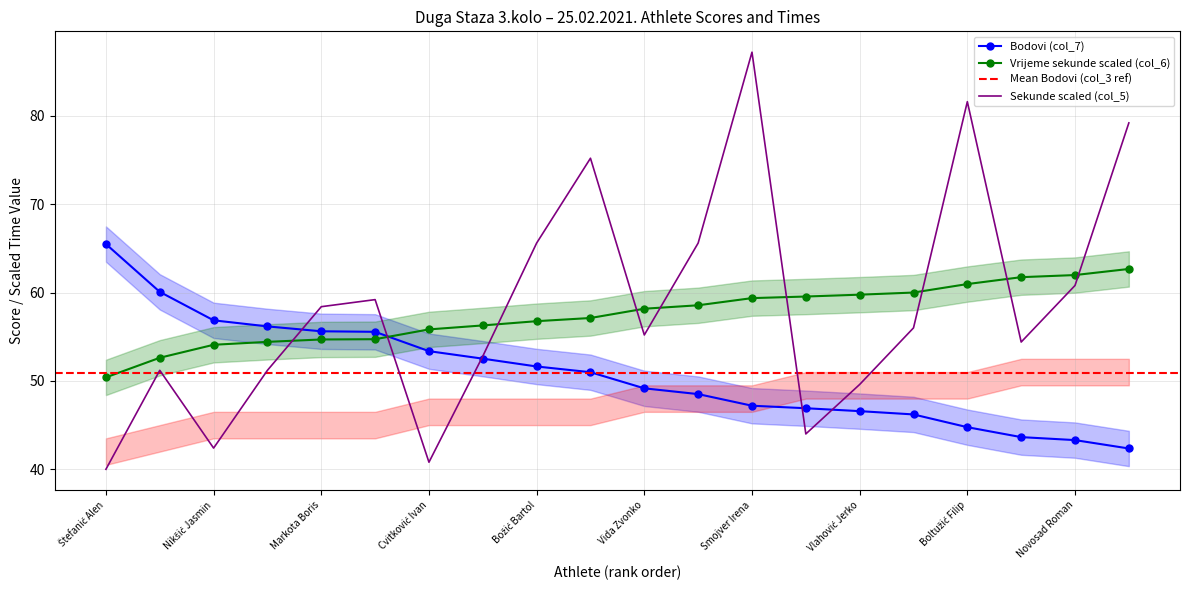

At which label is Bodovi (col_7) closest to 53?

Cvitković Ivan